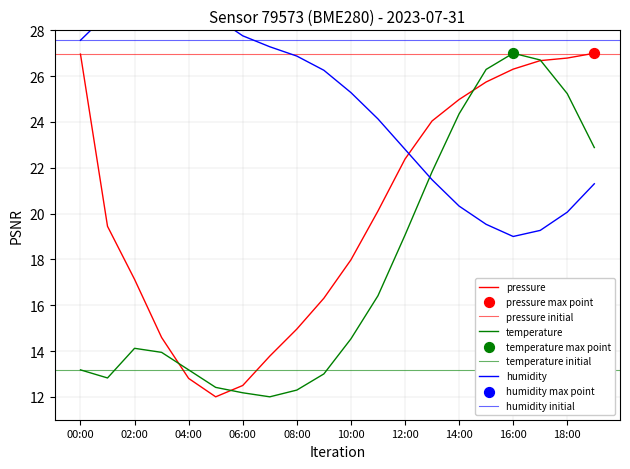

Is the value of temperature at 18:00 greater than the value of humidity at 12:00?

Yes